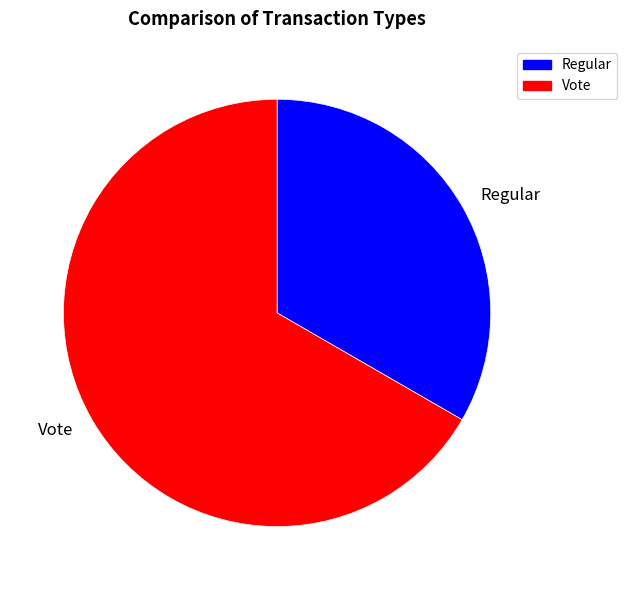

Does any single category account for the majority?

Yes